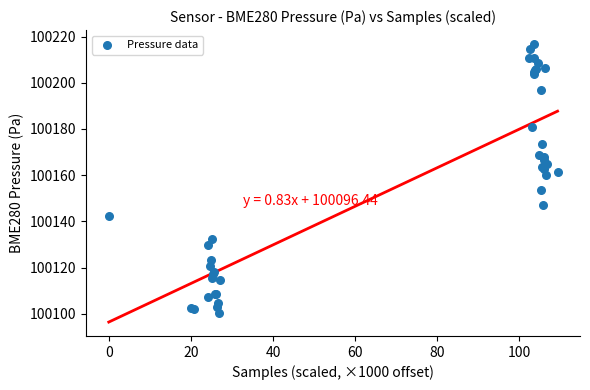

What Y value in the scatter plot is closest to 100158?

100160.0